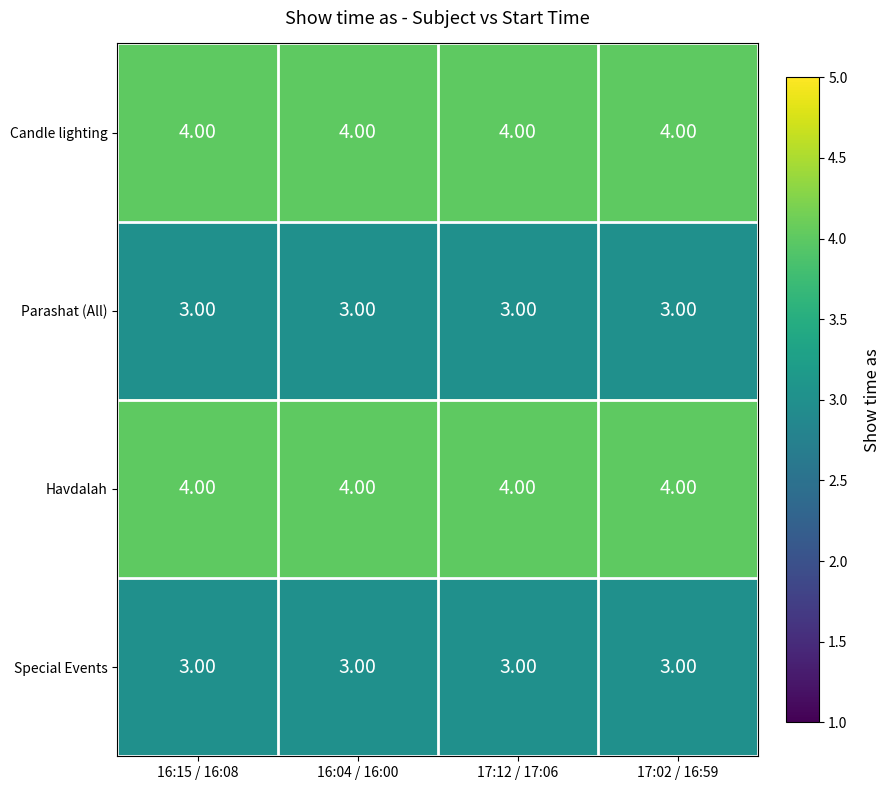

At how many categories does at least one series exceed 3?

4